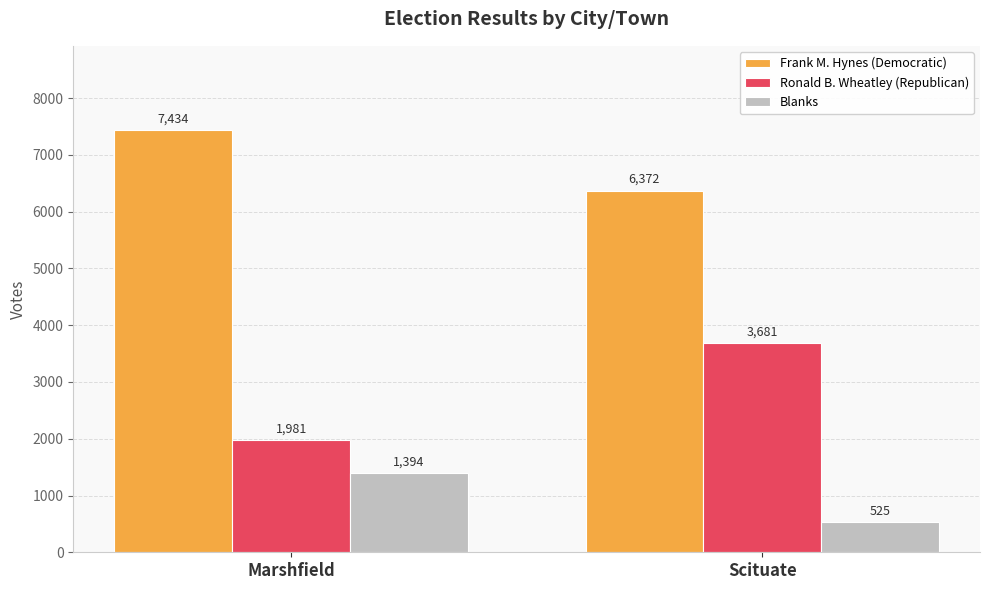

What position from the right is Scituate?

1